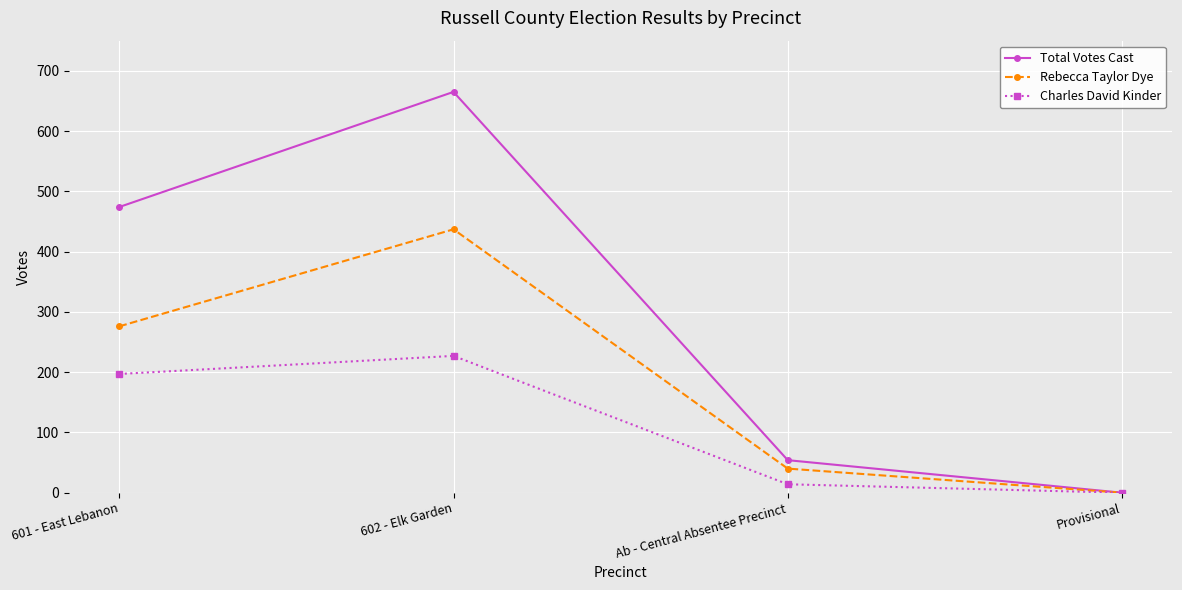

Reading left to right, what are all the values shown in this chart?

Total Votes Cast: 601 - East Lebanon=474	602 - Elk Garden=665	Ab - Central Absentee Precinct=54	Provisional=0
Rebecca Taylor Dye: 601 - East Lebanon=276	602 - Elk Garden=437	Ab - Central Absentee Precinct=40	Provisional=0
Charles David Kinder: 601 - East Lebanon=197	602 - Elk Garden=227	Ab - Central Absentee Precinct=14	Provisional=0